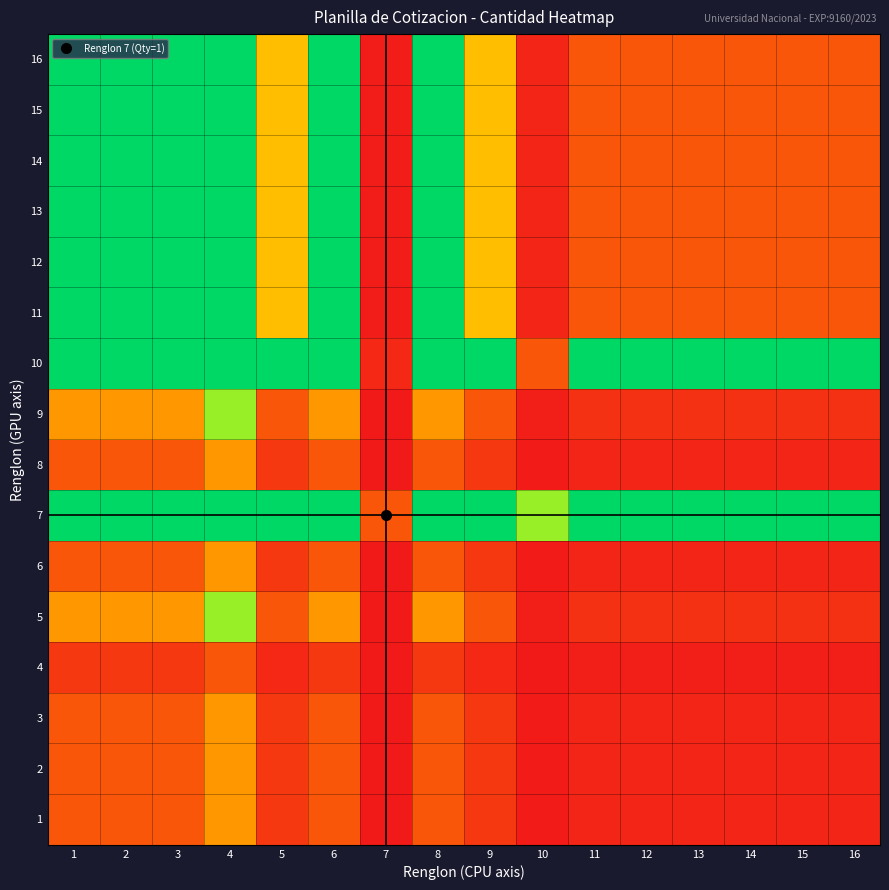

Reading left to right, extract all data points from this chart.

1: 1=1.0	2=1.0	3=1.0	4=2.0	5=0.5	6=1.0	7=0.0	8=1.0	9=0.5	10=0.0	11=0.2	12=0.2	13=0.2	14=0.2	15=0.2	16=0.2
2: 1=1.0	2=1.0	3=1.0	4=2.0	5=0.5	6=1.0	7=0.0	8=1.0	9=0.5	10=0.0	11=0.2	12=0.2	13=0.2	14=0.2	15=0.2	16=0.2
3: 1=1.0	2=1.0	3=1.0	4=2.0	5=0.5	6=1.0	7=0.0	8=1.0	9=0.5	10=0.0	11=0.2	12=0.2	13=0.2	14=0.2	15=0.2	16=0.2
4: 1=0.5	2=0.5	3=0.5	4=1.0	5=0.2	6=0.5	7=0.0	8=0.5	9=0.2	10=0.0	11=0.1	12=0.1	13=0.1	14=0.1	15=0.1	16=0.1
5: 1=2.0	2=2.0	3=2.0	4=4.0	5=1.0	6=2.0	7=0.0	8=2.0	9=1.0	10=0.1	11=0.4	12=0.4	13=0.4	14=0.4	15=0.4	16=0.4
6: 1=1.0	2=1.0	3=1.0	4=2.0	5=0.5	6=1.0	7=0.0	8=1.0	9=0.5	10=0.0	11=0.2	12=0.2	13=0.2	14=0.2	15=0.2	16=0.2
7: 1=5.0	2=5.0	3=5.0	4=5.0	5=5.0	6=5.0	7=1.0	8=5.0	9=5.0	10=4.0	11=5.0	12=5.0	13=5.0	14=5.0	15=5.0	16=5.0
8: 1=1.0	2=1.0	3=1.0	4=2.0	5=0.5	6=1.0	7=0.0	8=1.0	9=0.5	10=0.0	11=0.2	12=0.2	13=0.2	14=0.2	15=0.2	16=0.2
9: 1=2.0	2=2.0	3=2.0	4=4.0	5=1.0	6=2.0	7=0.0	8=2.0	9=1.0	10=0.1	11=0.4	12=0.4	13=0.4	14=0.4	15=0.4	16=0.4
10: 1=5.0	2=5.0	3=5.0	4=5.0	5=5.0	6=5.0	7=0.2	8=5.0	9=5.0	10=1.0	11=5.0	12=5.0	13=5.0	14=5.0	15=5.0	16=5.0
11: 1=5.0	2=5.0	3=5.0	4=5.0	5=2.5	6=5.0	7=0.0	8=5.0	9=2.5	10=0.2	11=1.0	12=1.0	13=1.0	14=1.0	15=1.0	16=1.0
12: 1=5.0	2=5.0	3=5.0	4=5.0	5=2.5	6=5.0	7=0.0	8=5.0	9=2.5	10=0.2	11=1.0	12=1.0	13=1.0	14=1.0	15=1.0	16=1.0
13: 1=5.0	2=5.0	3=5.0	4=5.0	5=2.5	6=5.0	7=0.0	8=5.0	9=2.5	10=0.2	11=1.0	12=1.0	13=1.0	14=1.0	15=1.0	16=1.0
14: 1=5.0	2=5.0	3=5.0	4=5.0	5=2.5	6=5.0	7=0.0	8=5.0	9=2.5	10=0.2	11=1.0	12=1.0	13=1.0	14=1.0	15=1.0	16=1.0
15: 1=5.0	2=5.0	3=5.0	4=5.0	5=2.5	6=5.0	7=0.0	8=5.0	9=2.5	10=0.2	11=1.0	12=1.0	13=1.0	14=1.0	15=1.0	16=1.0
16: 1=5.0	2=5.0	3=5.0	4=5.0	5=2.5	6=5.0	7=0.0	8=5.0	9=2.5	10=0.2	11=1.0	12=1.0	13=1.0	14=1.0	15=1.0	16=1.0